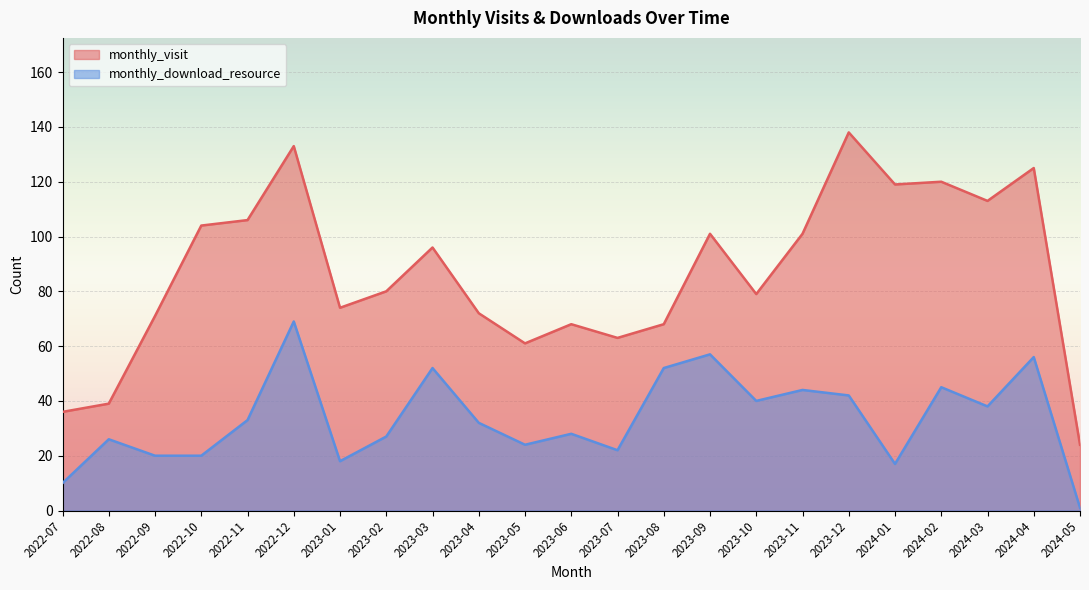

The value of monthly_download_resource at 2022-12 is 69. True or false?

True